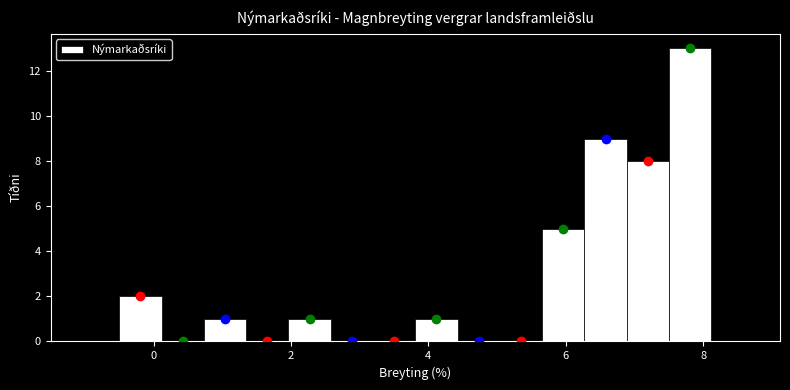

Read against the x-axis, roughly where is the centre of the tallest bar?

7.8